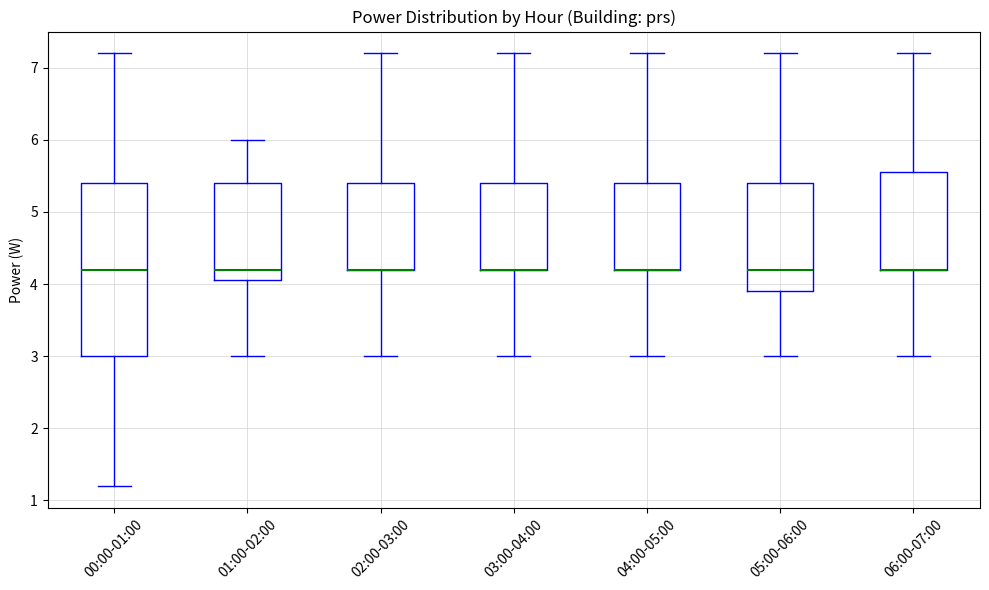

Reading left to right, transcribe this box plot: for each box, give where its median line is, the range the box spans, and where its two whiskers end, as read against the y-axis. The values are not printed on the chart, so give them approximately, as read against the axis.

00:00-01:00: median 4.2, box 3.0 to 5.4, whiskers 1.2 to 7.2
01:00-02:00: median 4.2, box 4.1 to 5.4, whiskers 3.0 to 6.0
02:00-03:00: median 4.2 (drawn on the box's lower edge), box 4.2 to 5.4, whiskers 3.0 to 7.2
03:00-04:00: median 4.2 (drawn on the box's lower edge), box 4.2 to 5.4, whiskers 3.0 to 7.2
04:00-05:00: median 4.2 (drawn on the box's lower edge), box 4.2 to 5.4, whiskers 3.0 to 7.2
05:00-06:00: median 4.2, box 3.9 to 5.4, whiskers 3.0 to 7.2
06:00-07:00: median 4.2 (drawn on the box's lower edge), box 4.2 to 5.6, whiskers 3.0 to 7.2